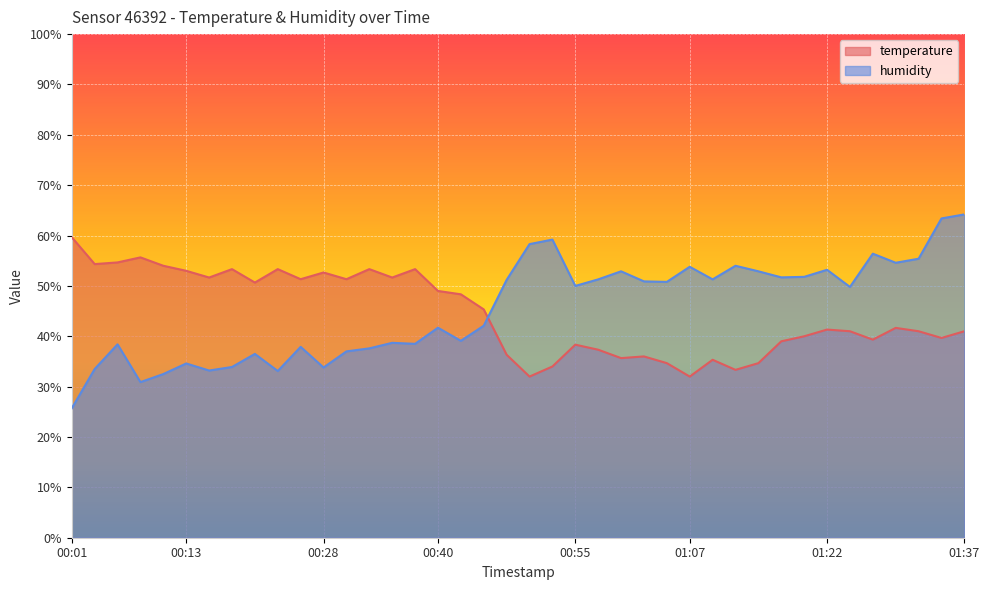

What is the sum of all humidity values?

1815.8